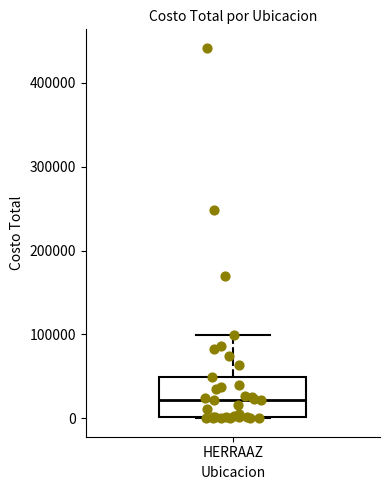

Transcribe this box plot: give where the median line is, the range the box spans, and where the two whiskers end, as read against the y-axis. The values are not printed on the chart, so give them approximately, as read against the axis.

median 20000, box 0 to 50000, whiskers 0 to 100000